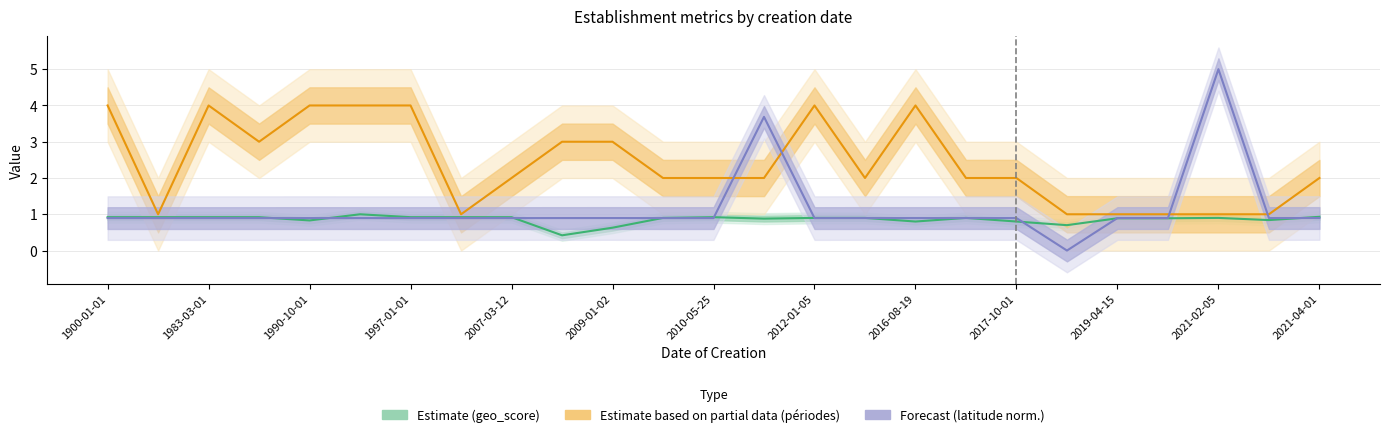

True or false: Estimate based on partial data (périodes) and Estimate (geo_score) cross at least once.

False